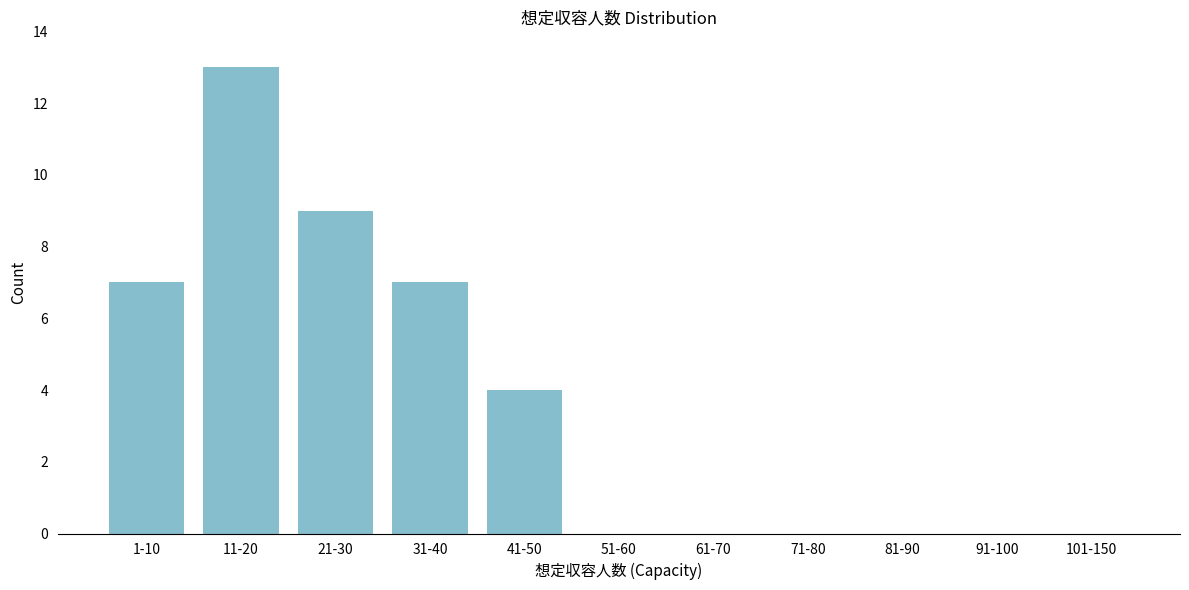

Reading right to left, list all the values displayed in this chart.

101-150=0	91-100=0	81-90=0	71-80=0	61-70=0	51-60=0	41-50=4	31-40=7	21-30=9	11-20=13	1-10=7